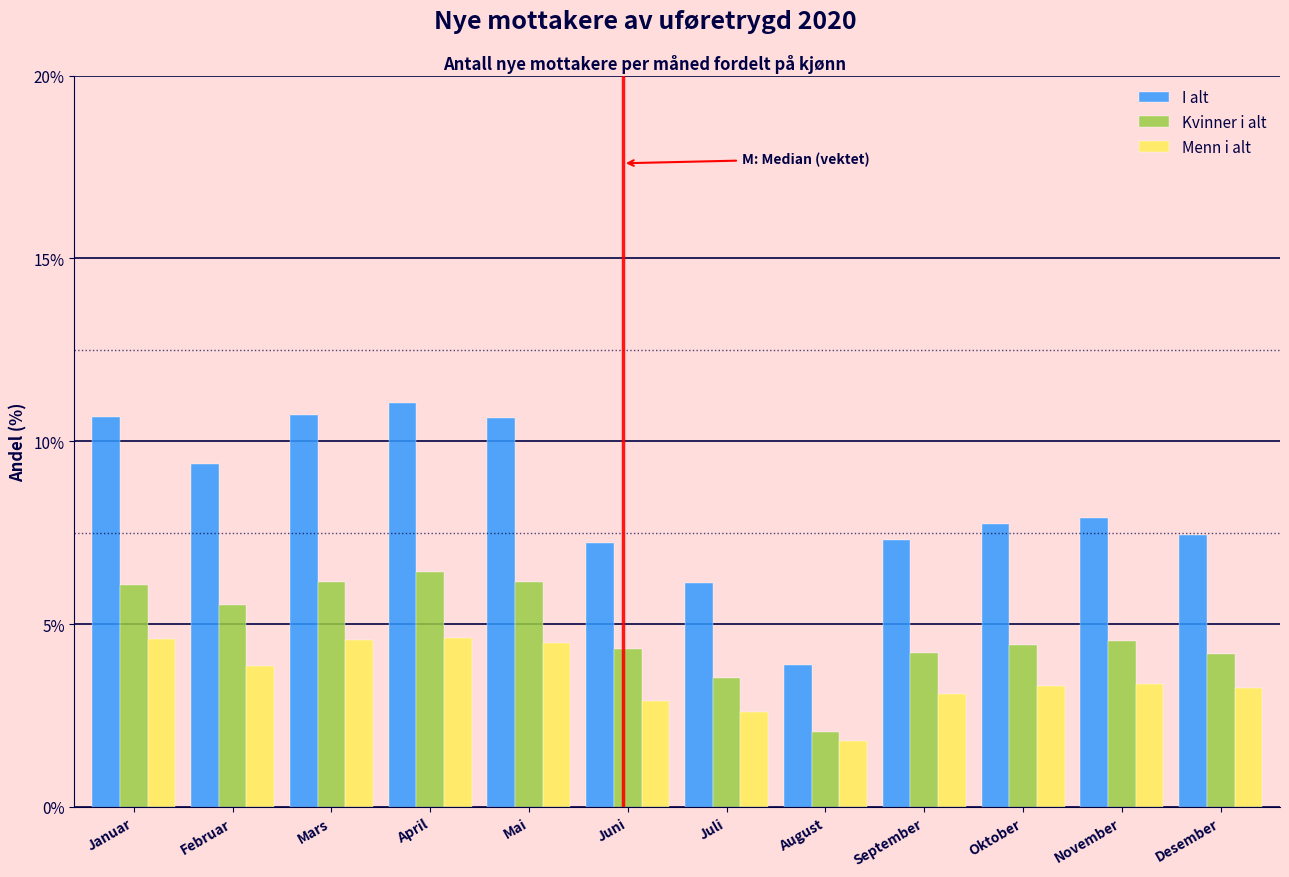

Which category has the lowest value in the Menn i alt series?

August